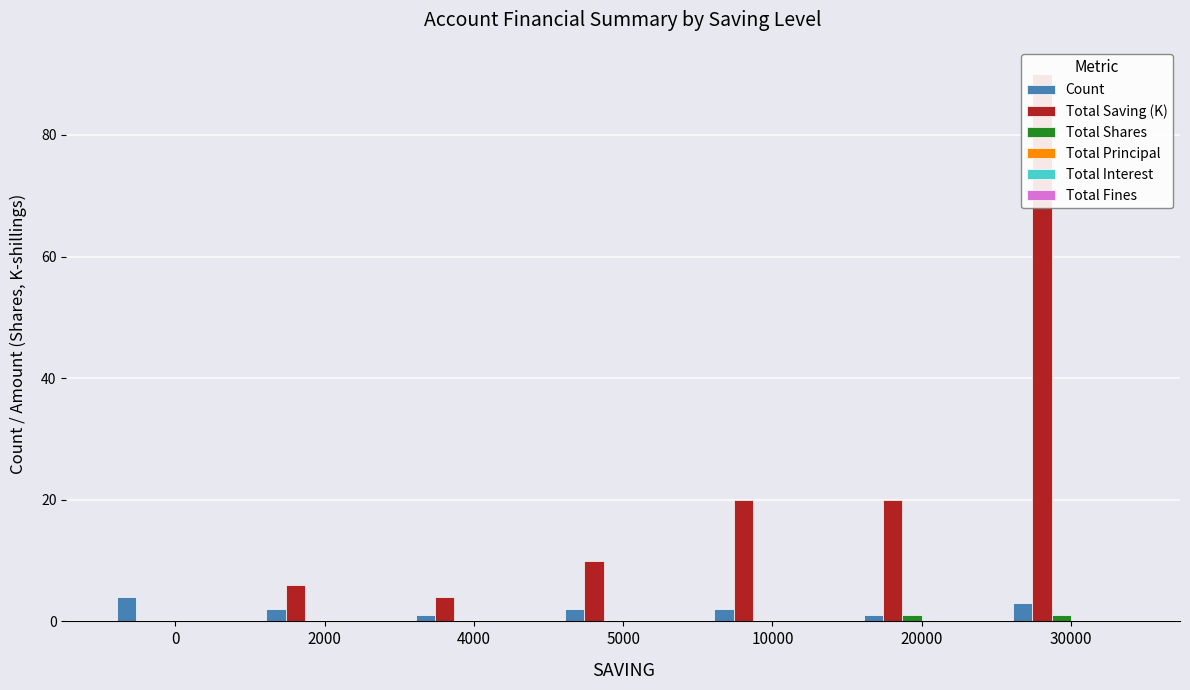

Is the value of Total Fines at 30000 greater than the value of Total Shares at 2000?

No